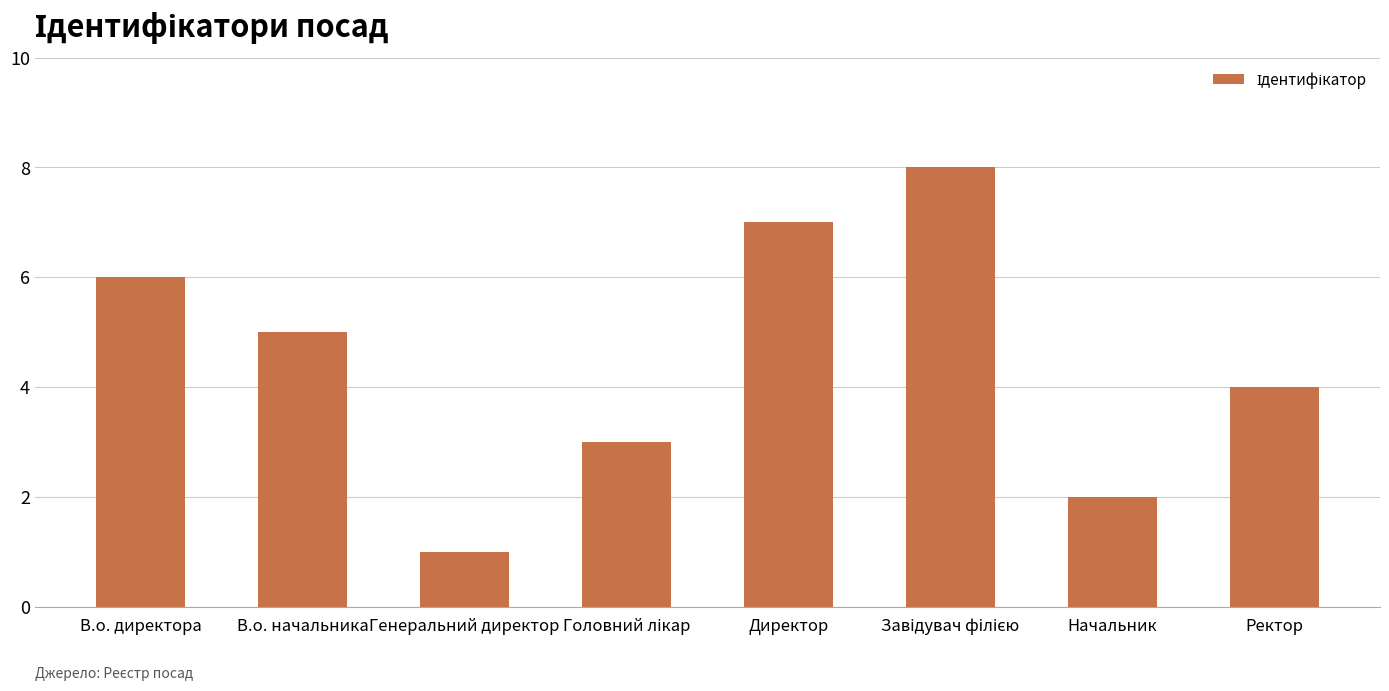

What is the label of the 2nd bar from the right?

Начальник